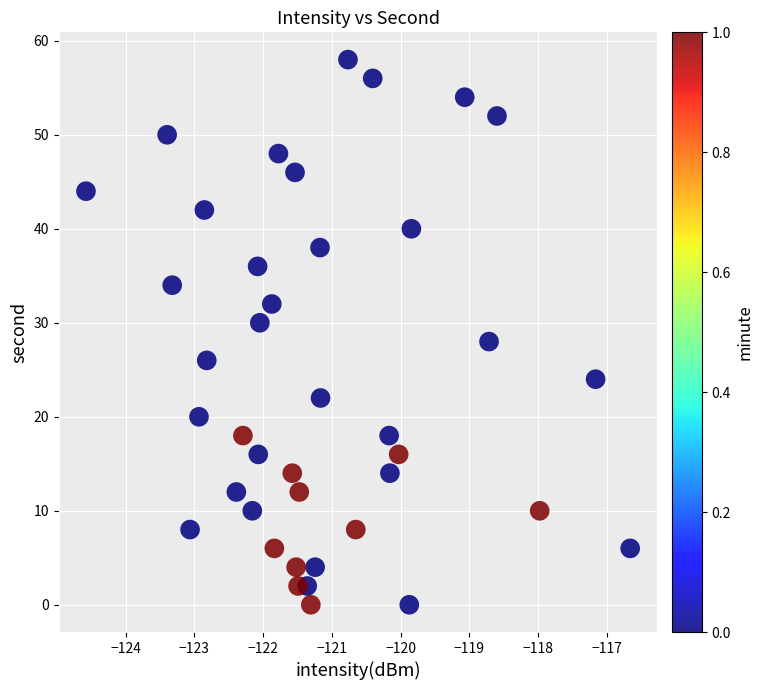

What is the range of Y values (max minus min)?

58